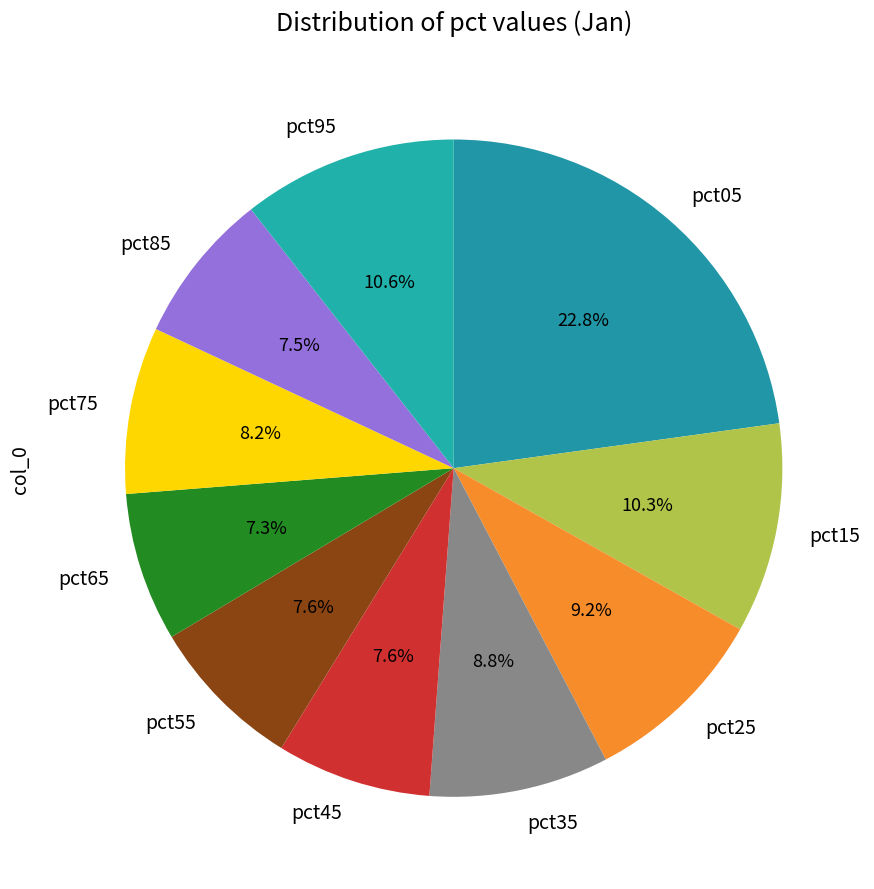

How much of the chart is everything except pct45?

92.4%